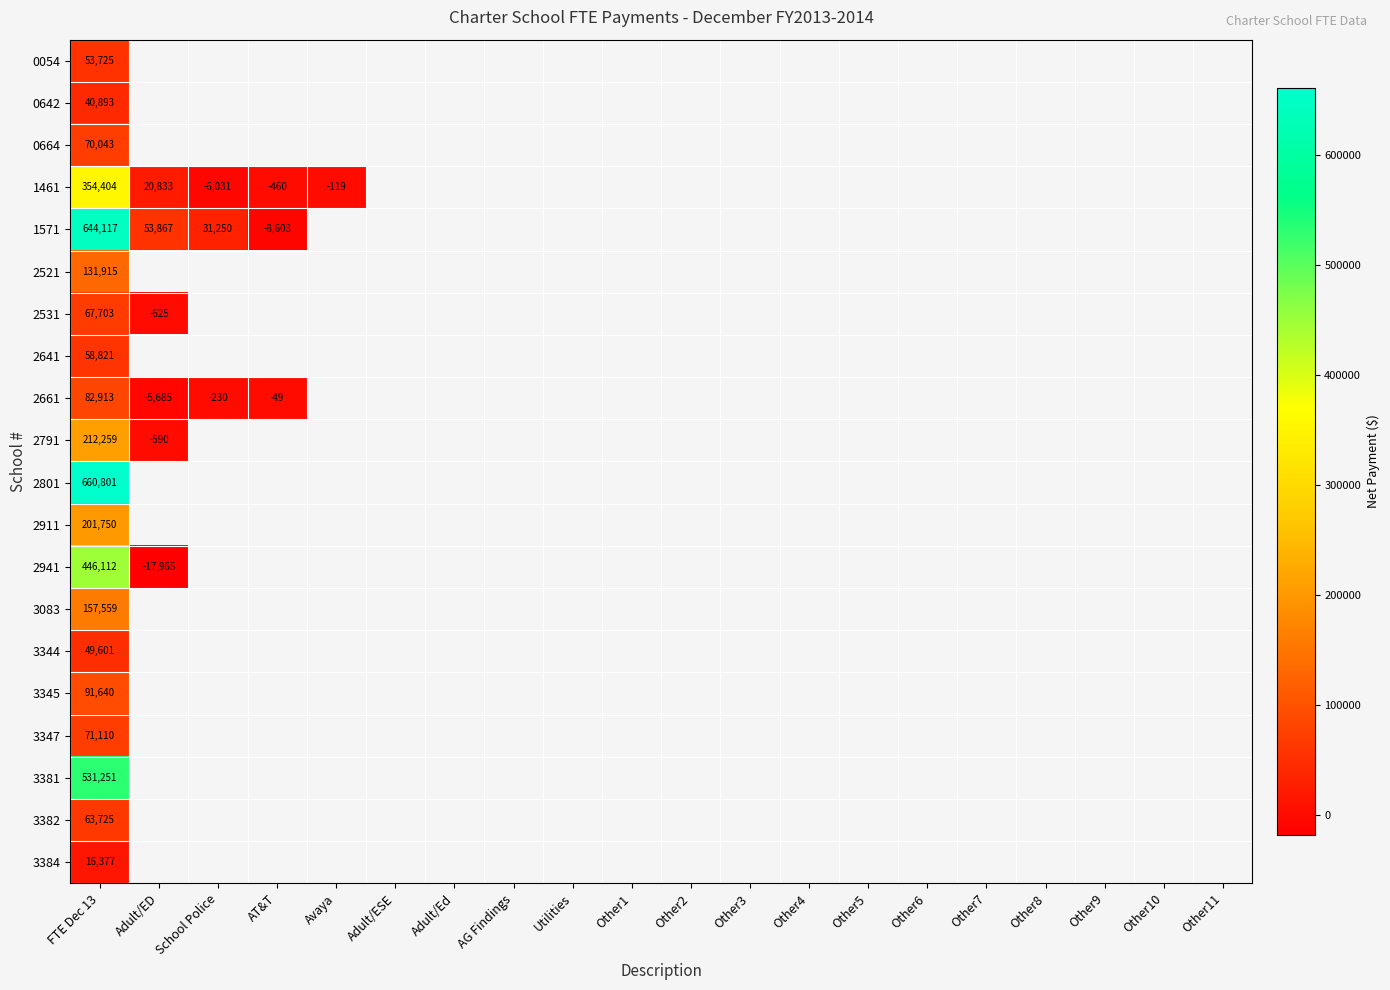

True or false: 2941 has a value of -26758 at Adult/ED.

False